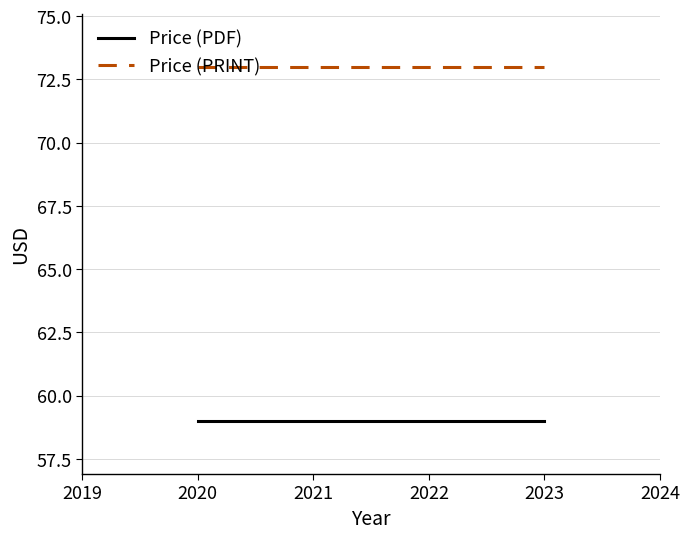

True or false: Price (PDF) has a value of 59 at 2021.

True